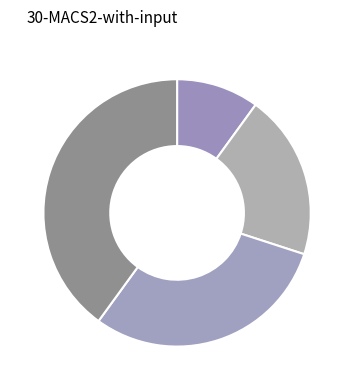

Is there a majority slice in this chart?

No